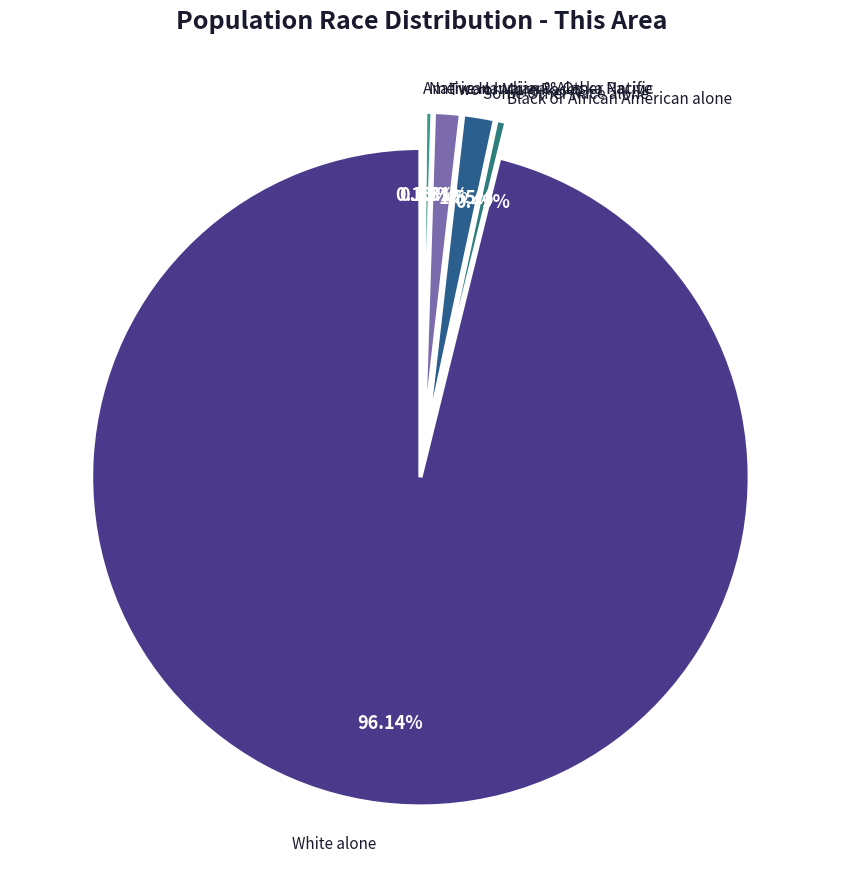

What is the majority slice?

White alone